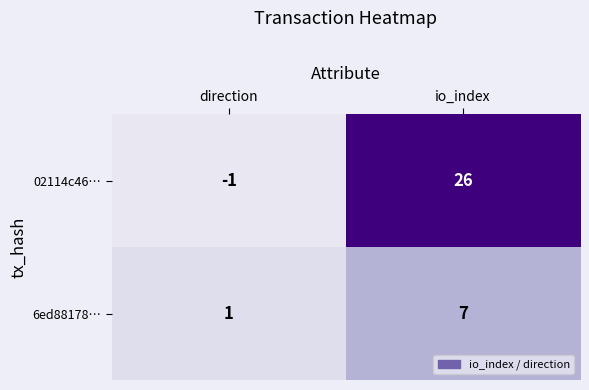

Rank the series at io_index from lowest to highest value.

6ed88178…, 02114c46…